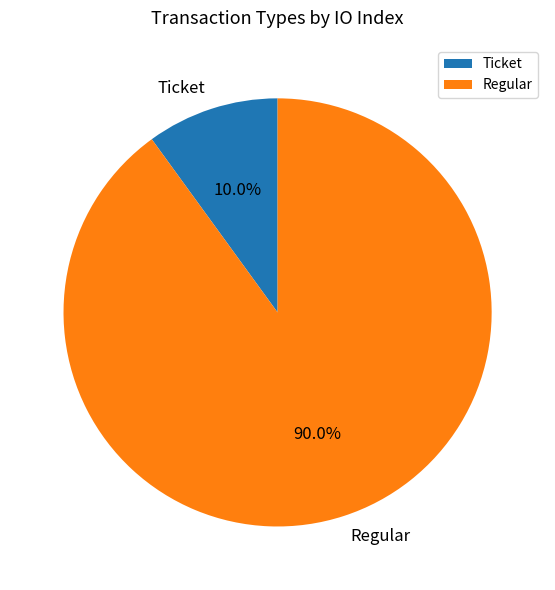

To the nearest percent, what portion does Regular represent?

90%